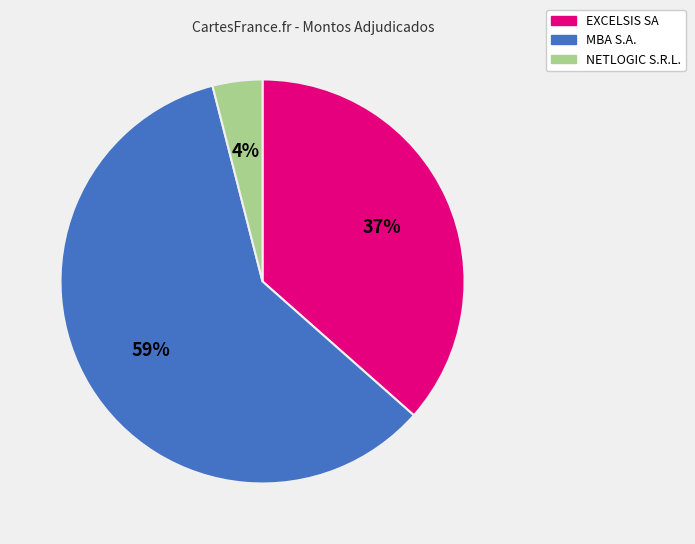

Is the sum of NETLOGIC S.R.L. and MBA S.A. greater than half?

Yes